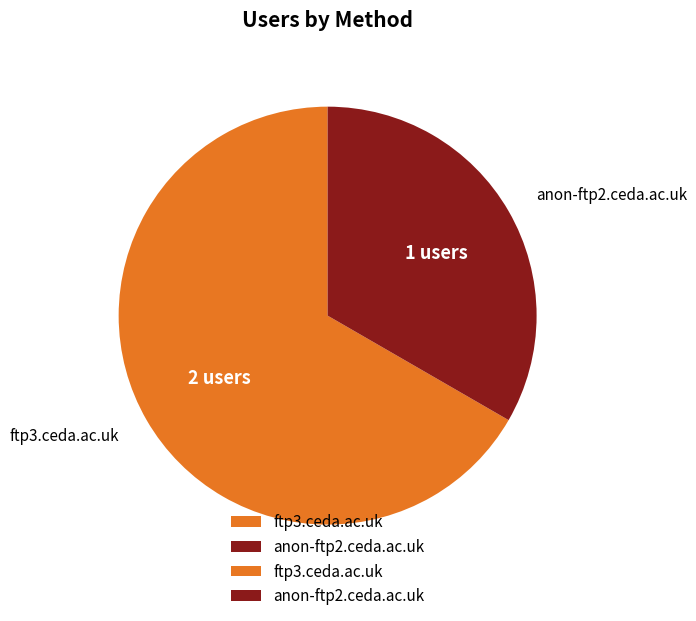

Is there any slice that represents more than half of the pie?

Yes